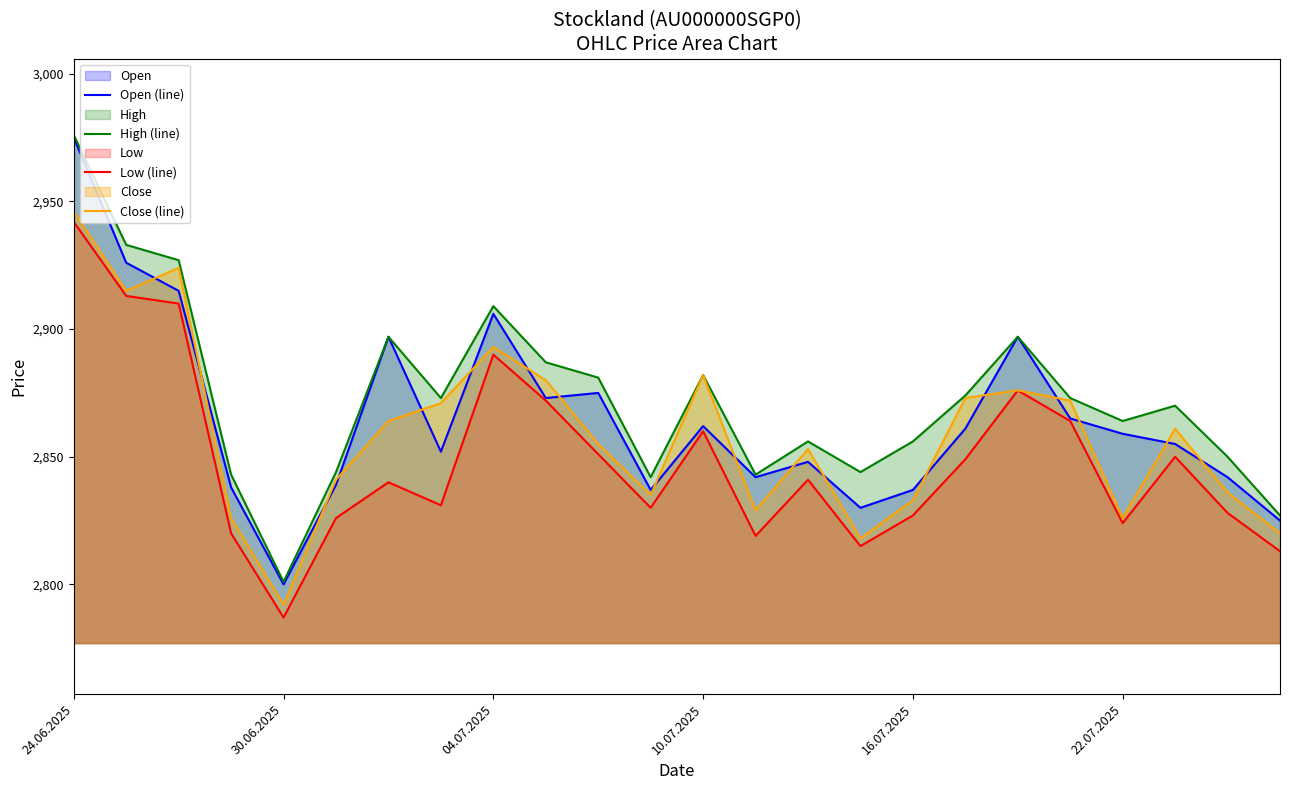

At which label is Low (line) closest to 2864?

19